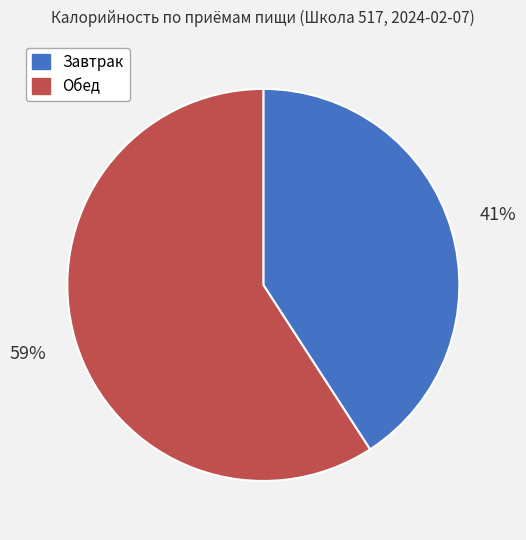

The Обед slice represents 59% of the pie. True or false?

True